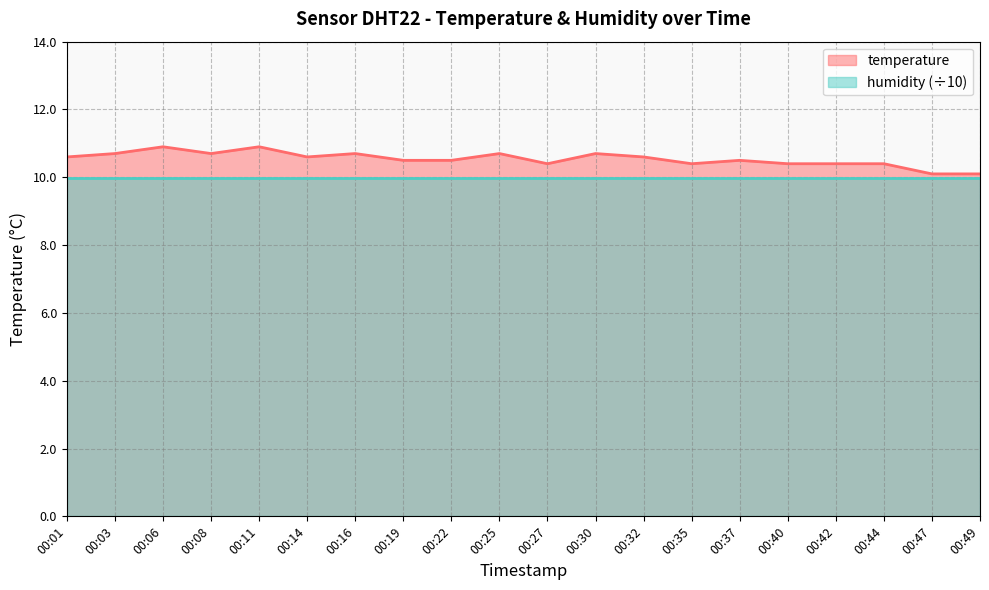

What is the greatest value displayed?

10.9